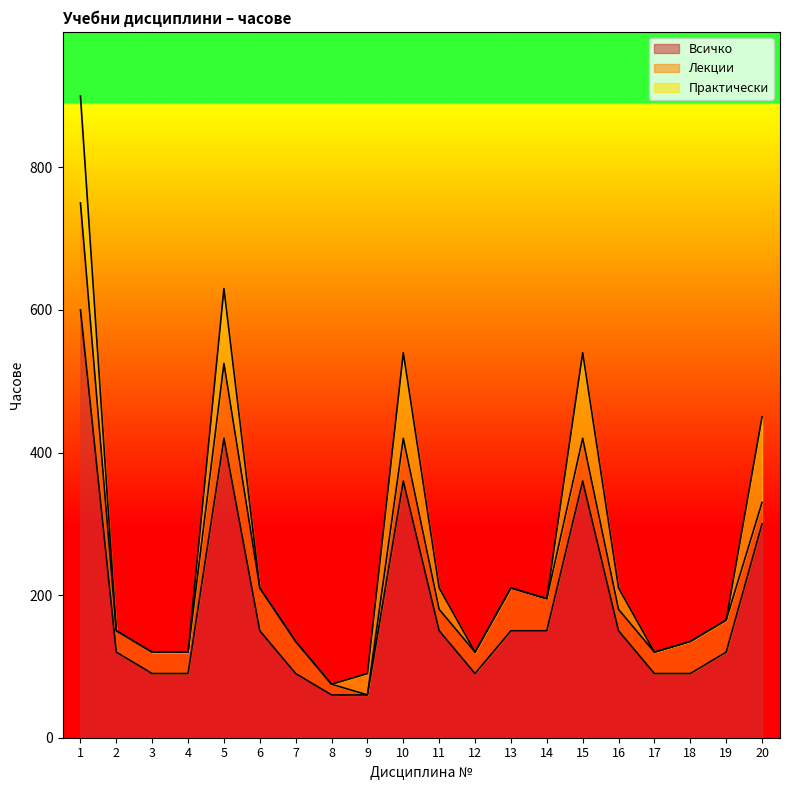

What is the greatest value displayed?

600